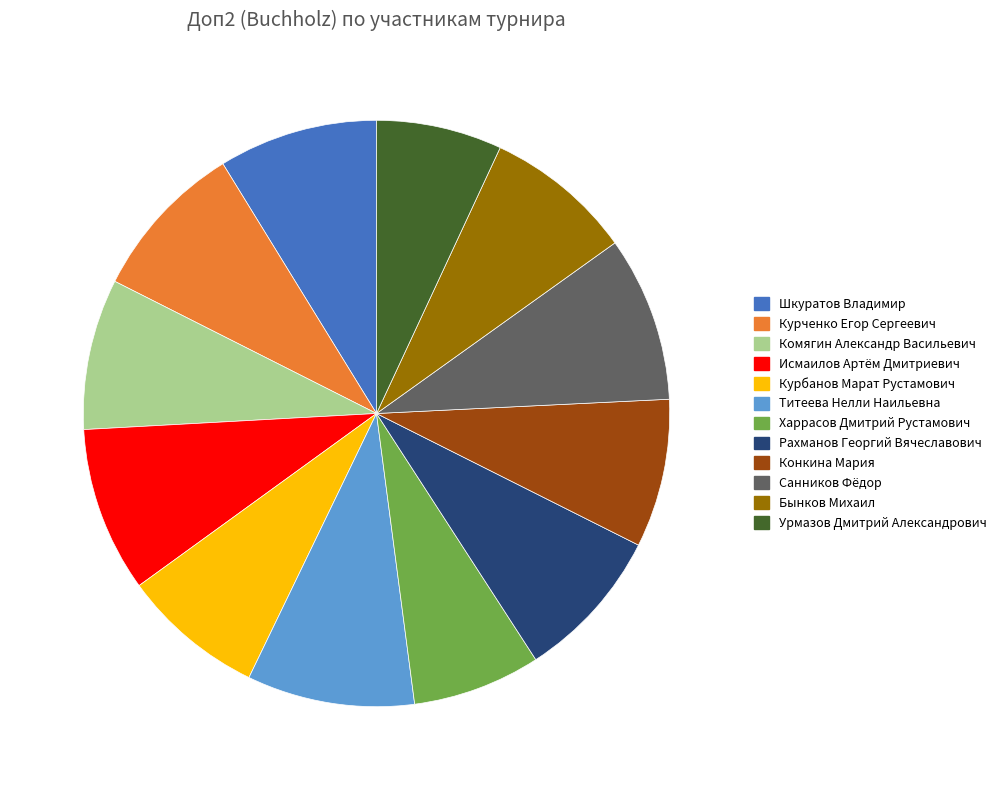

Does any single category account for the majority?

No